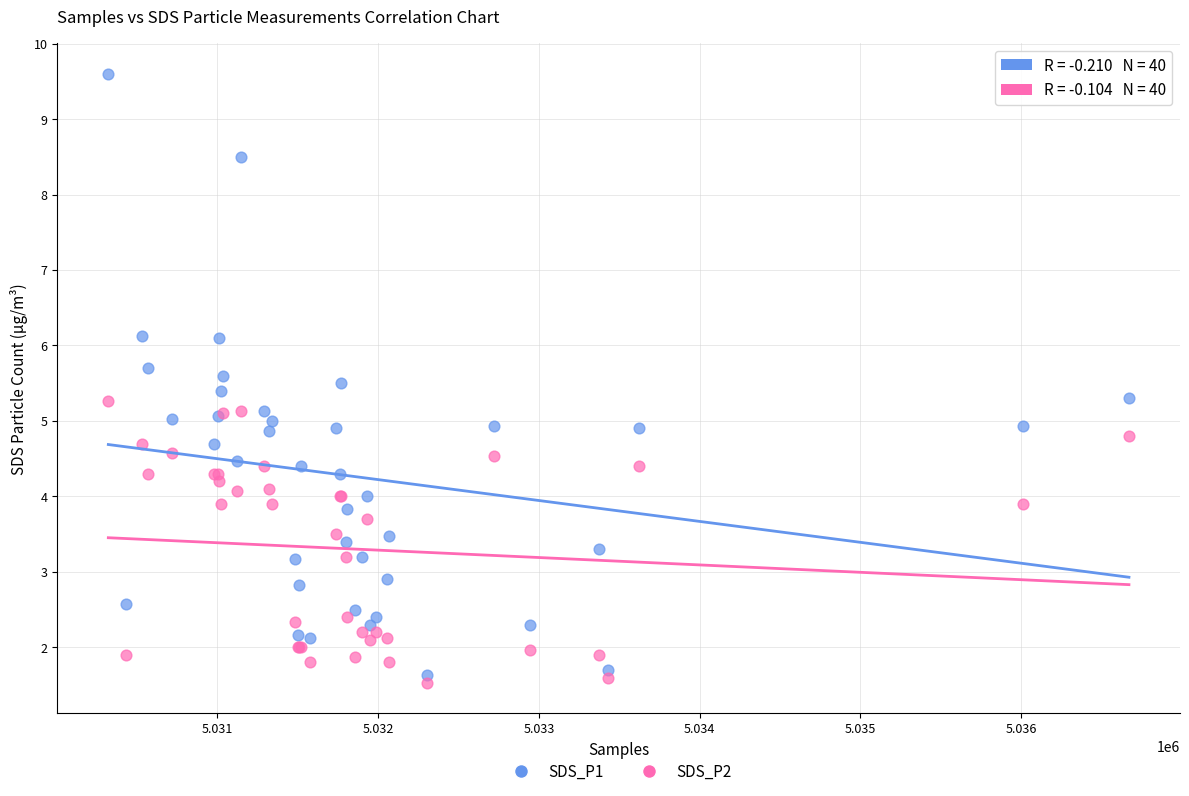

What are all the series names shown in the legend?

SDS_P1, SDS_P2